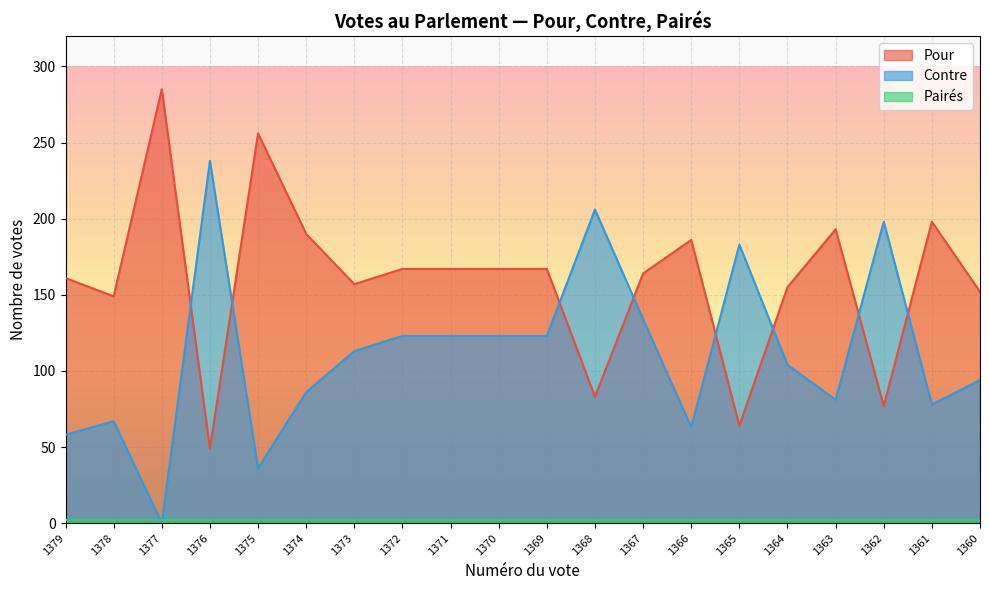

How many categories are shown in the chart?

20